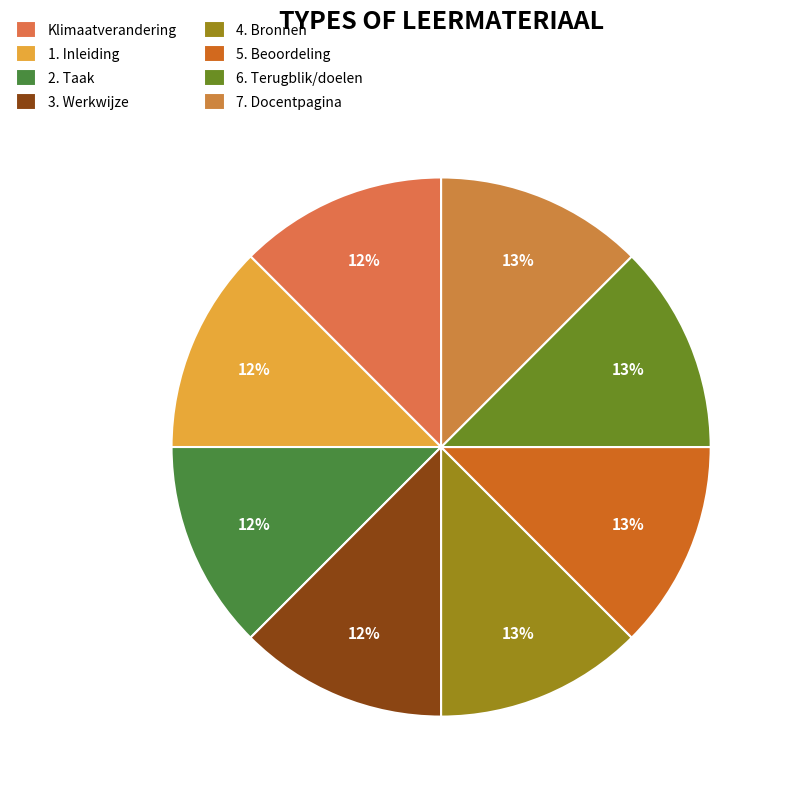

Is 2. Taak the majority of the pie?

No